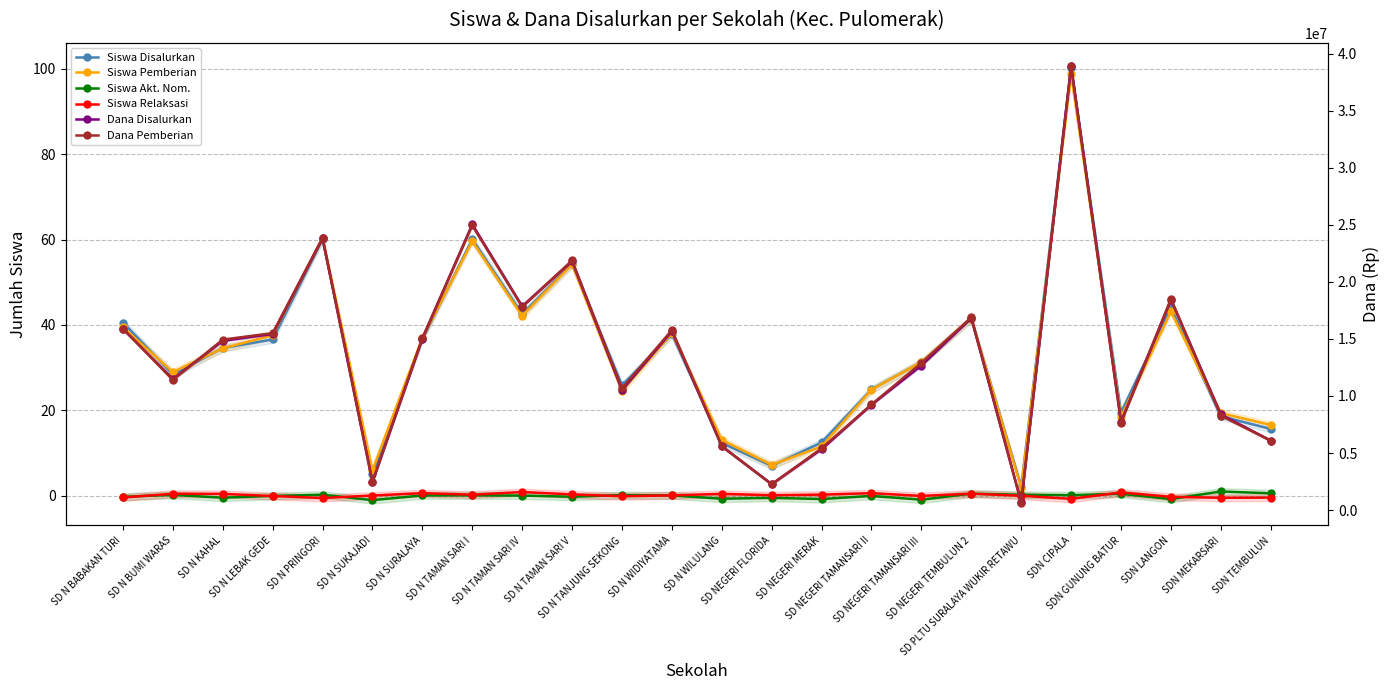

List the labels in order of Siswa Disalurkan value, largest first.

SDN CIPALA, SD N PRINGORI, SD N TAMAN SARI I, SD N TAMAN SARI V, SDN LANGON, SD N TAMAN SARI IV, SD NEGERI TEMBULUN 2, SD N BABAKAN TURI, SD N WIDIYATAMA, SD N SURALAYA, SD N LEBAK GEDE, SD N KAHAL, SD NEGERI TAMANSARI III, SD N BUMI WARAS, SD N TANJUNG SEKONG, SD NEGERI TAMANSARI II, SDN GUNUNG BATUR, SDN MEKARSARI, SDN TEMBULUN, SD NEGERI MERAK, SD N WILULANG, SD NEGERI FLORIDA, SD N SUKAJADI, SD PLTU SURALAYA WUKIR RETAWU